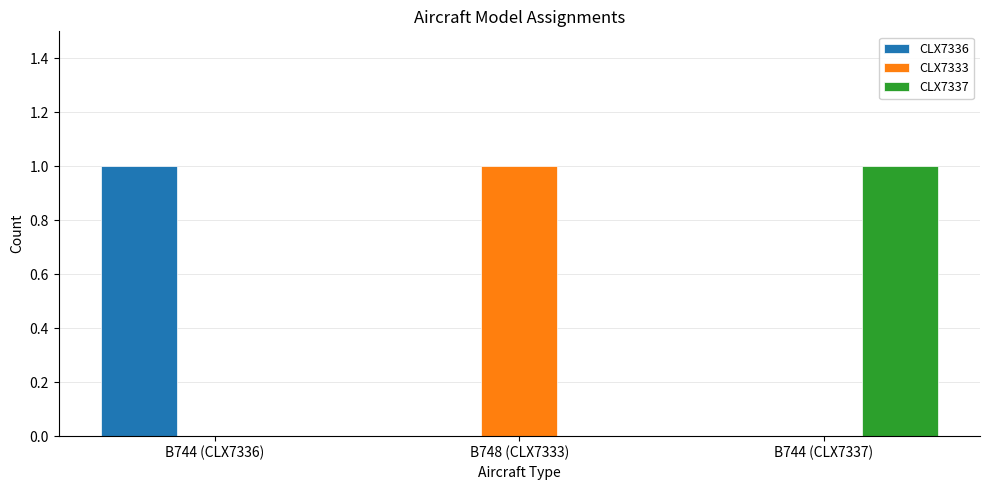

How many CLX7333 values are between 0 and 1?

3